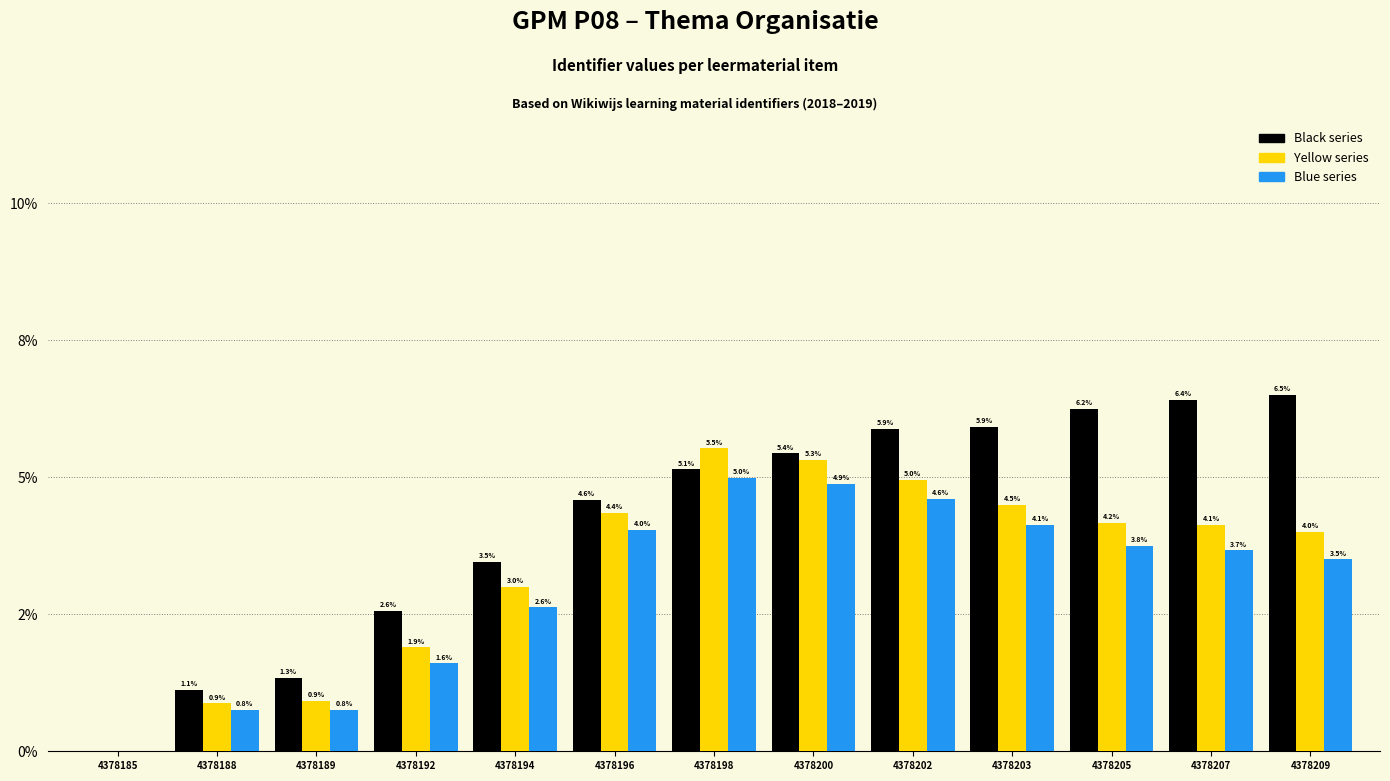

Are the bars grouped side by side (vs. stacked)?

Yes